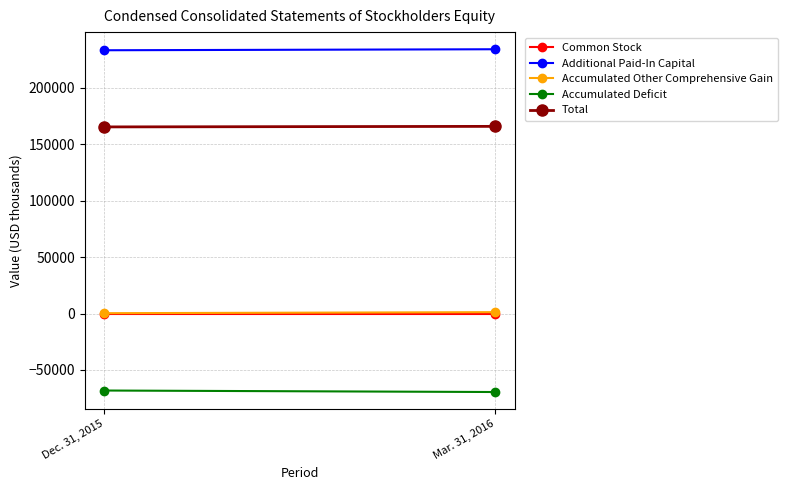

Which series has the largest range (max minus min)?

Accumulated Deficit